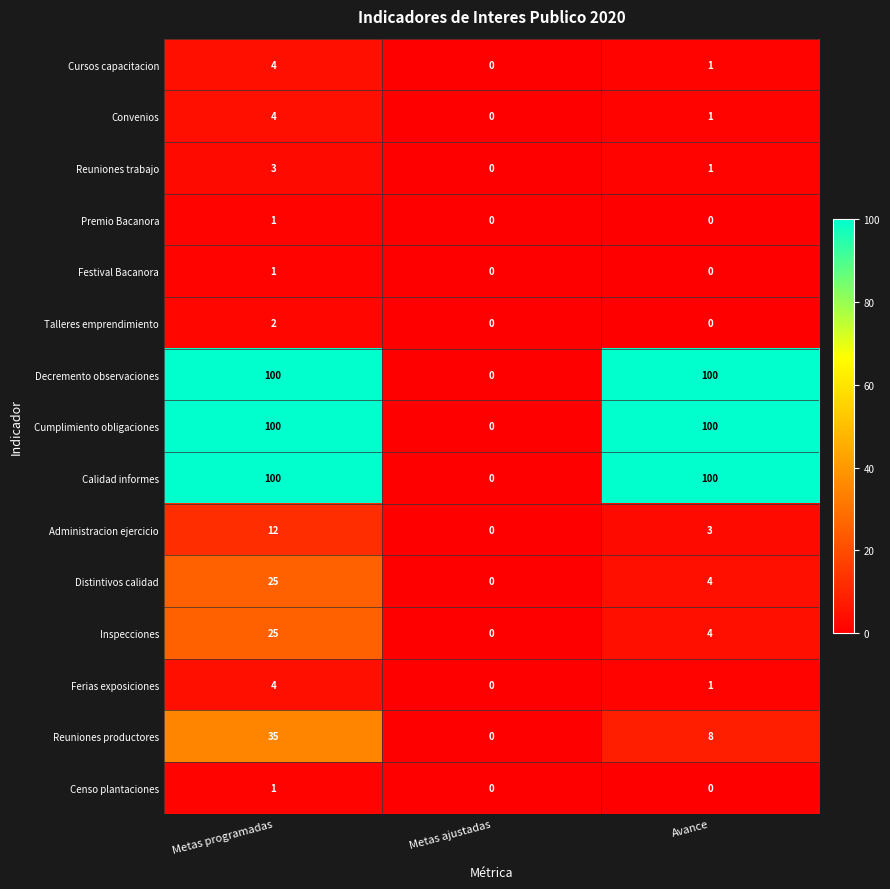

List the labels in order of Reuniones productores value, largest first.

Metas programadas, Avance, Metas ajustadas